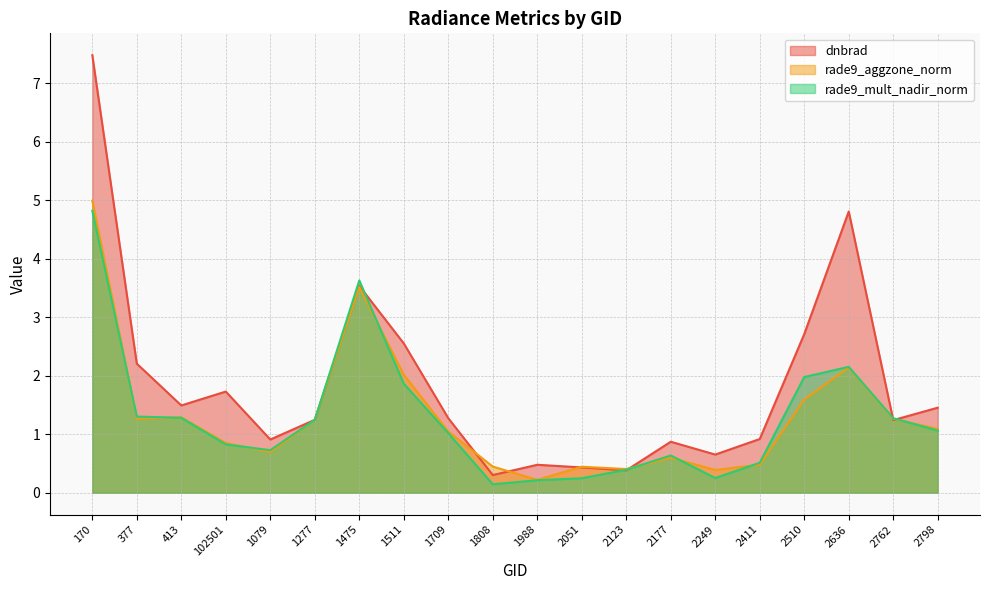

What is the label of the 3rd point from the right?

2636